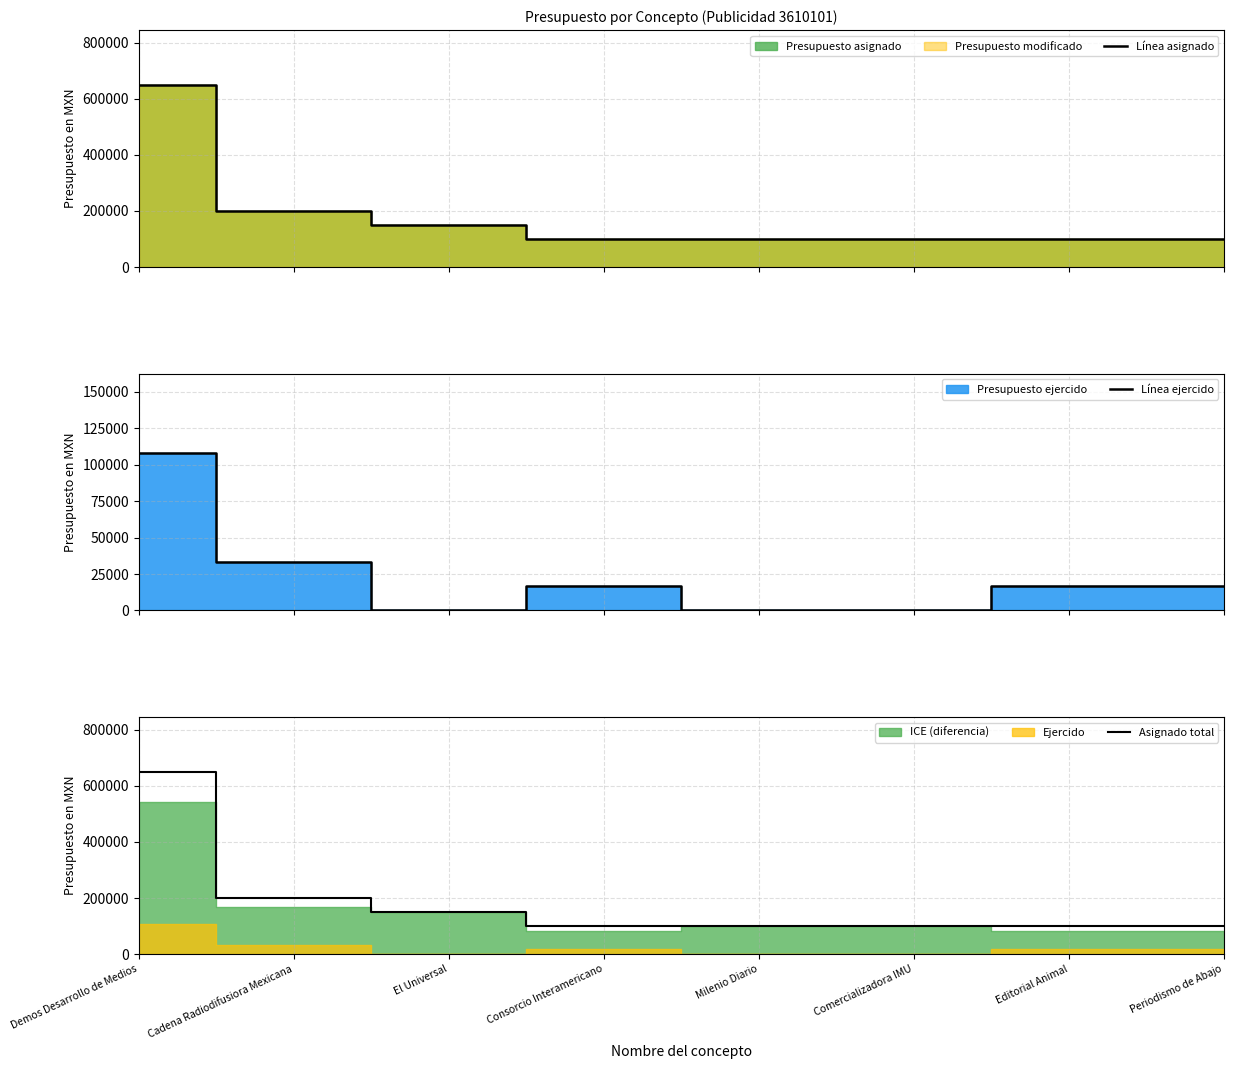

Between Periodismo de Abajo and Editorial Animal, which is larger?

Periodismo de Abajo